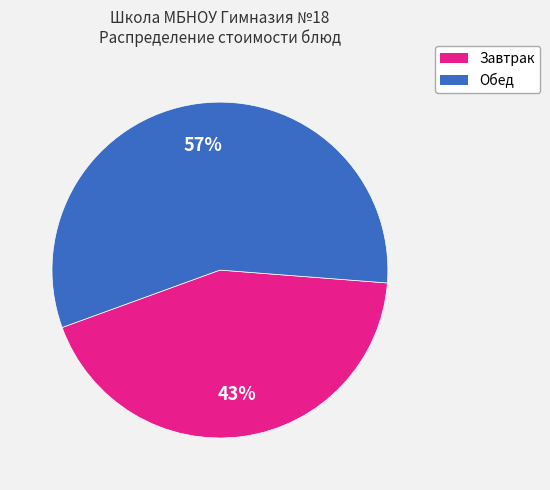

Combined, do Обед and Завтрак account for over 50%?

Yes